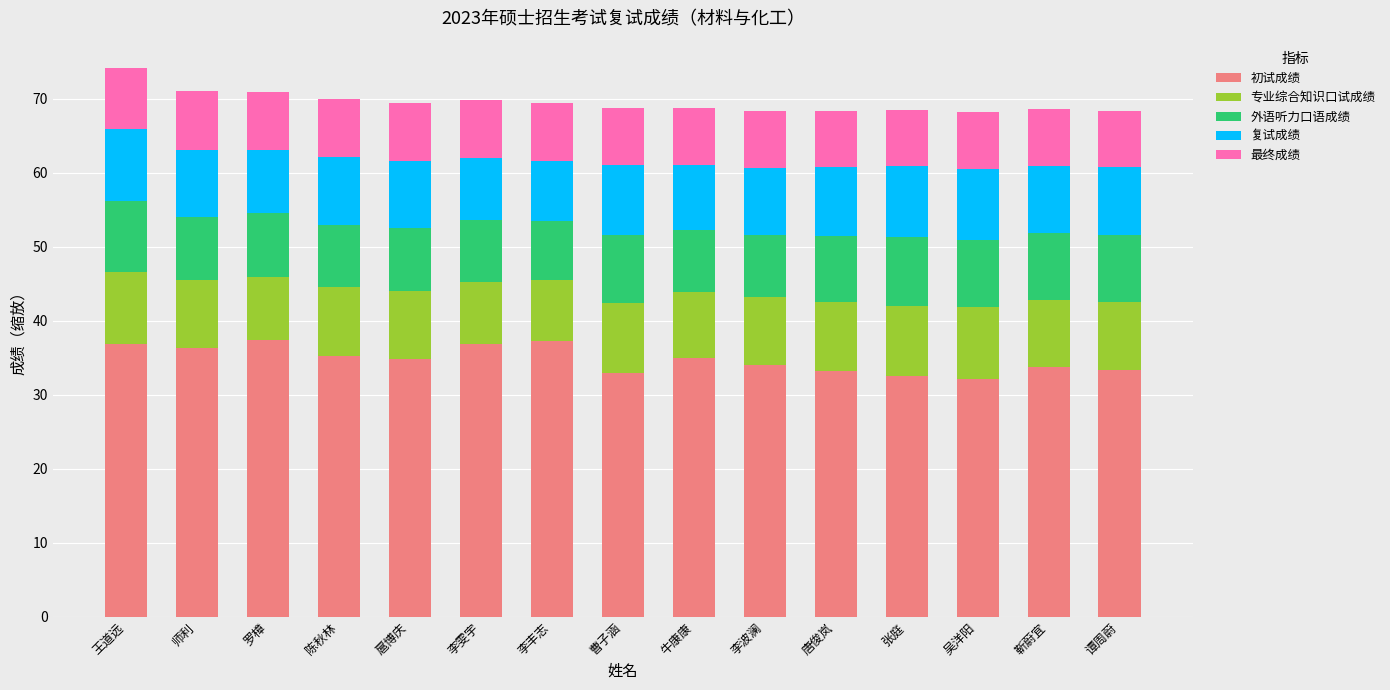

Does the chart contain stacked bars?

Yes